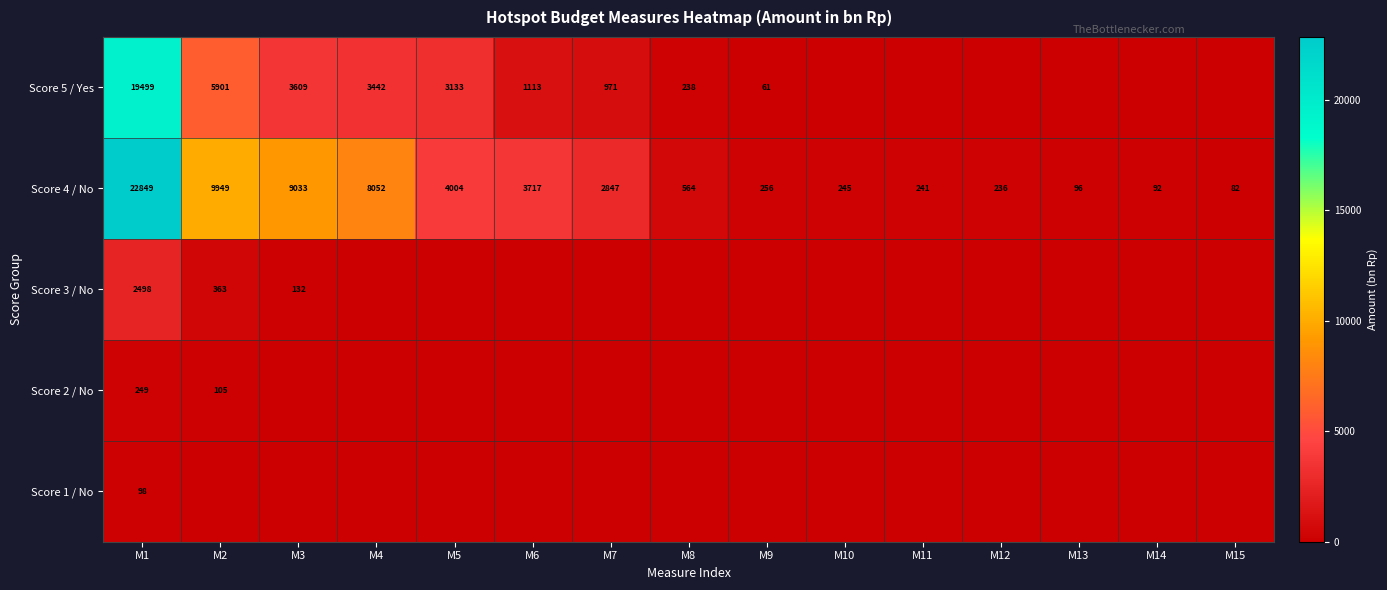

Is it true that Score 4 / No equals 22849 at M1?

True